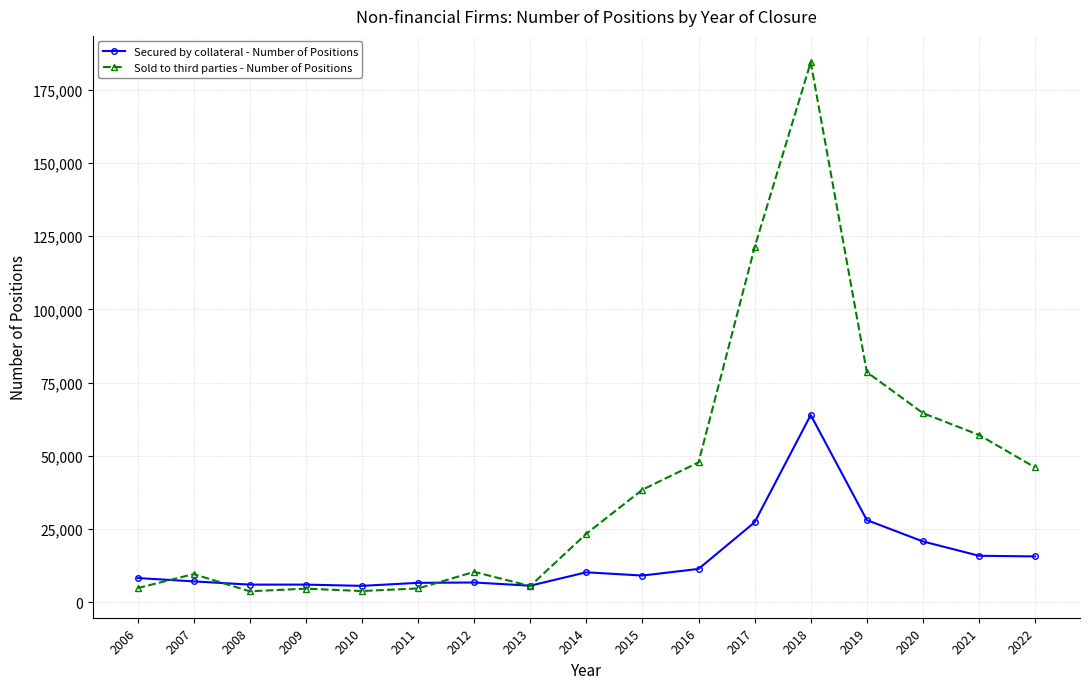

Which series changed the most between 2016 and 2020?

Sold to third parties - Number of Positions